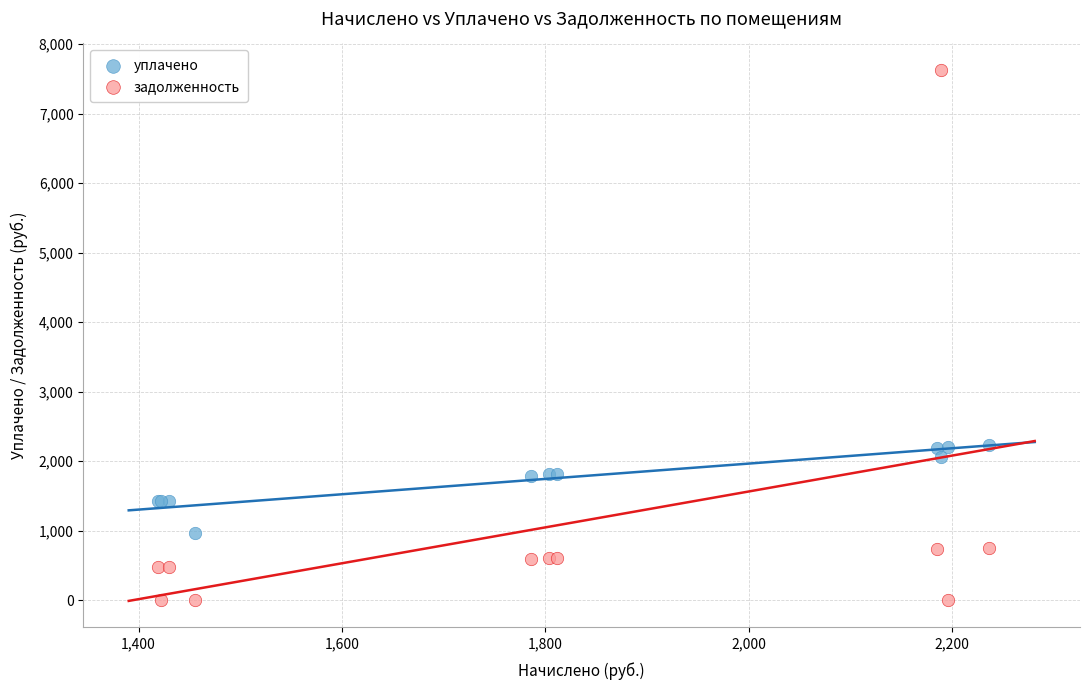

Which series has the widest spread of Y values?

задолженность